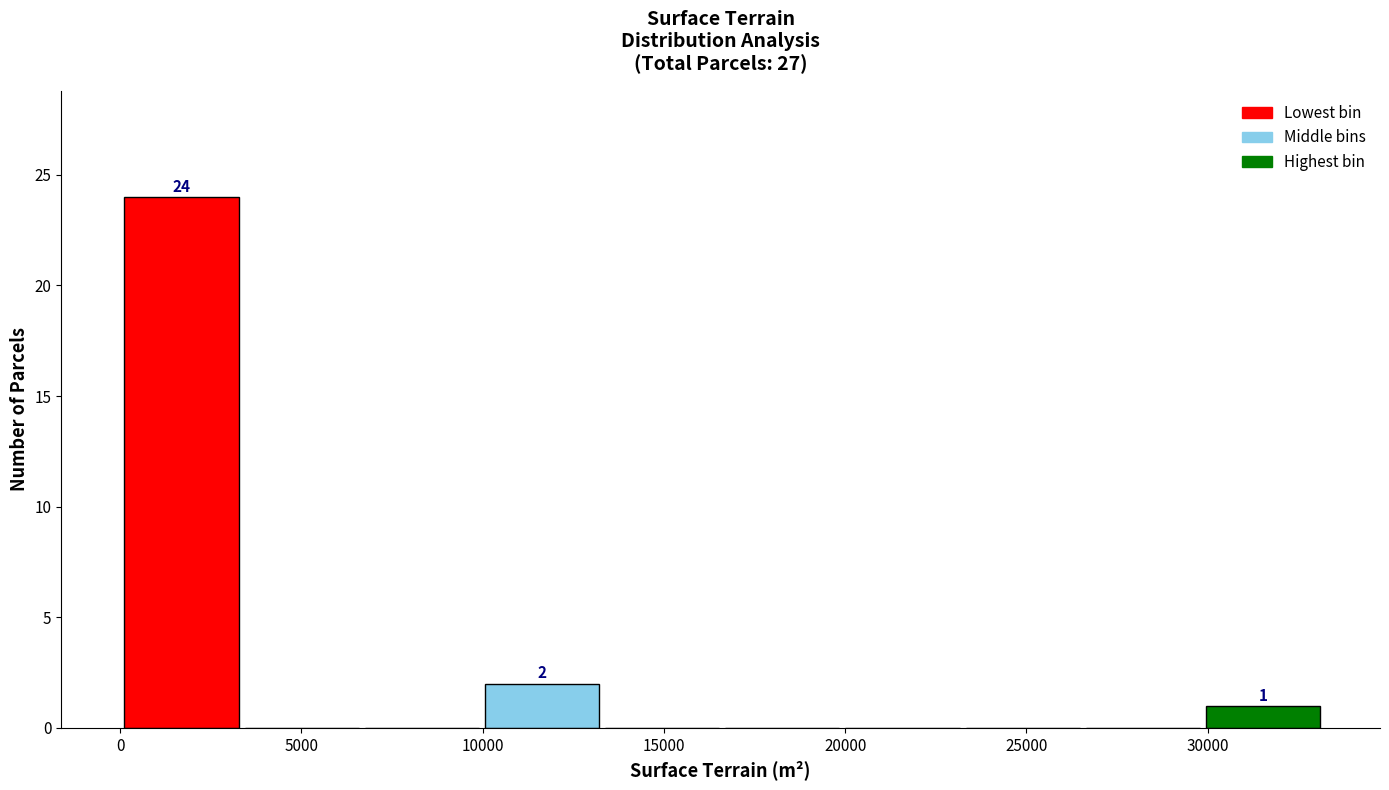

Which range on the x-axis has the tallest bar?

0 to 3500